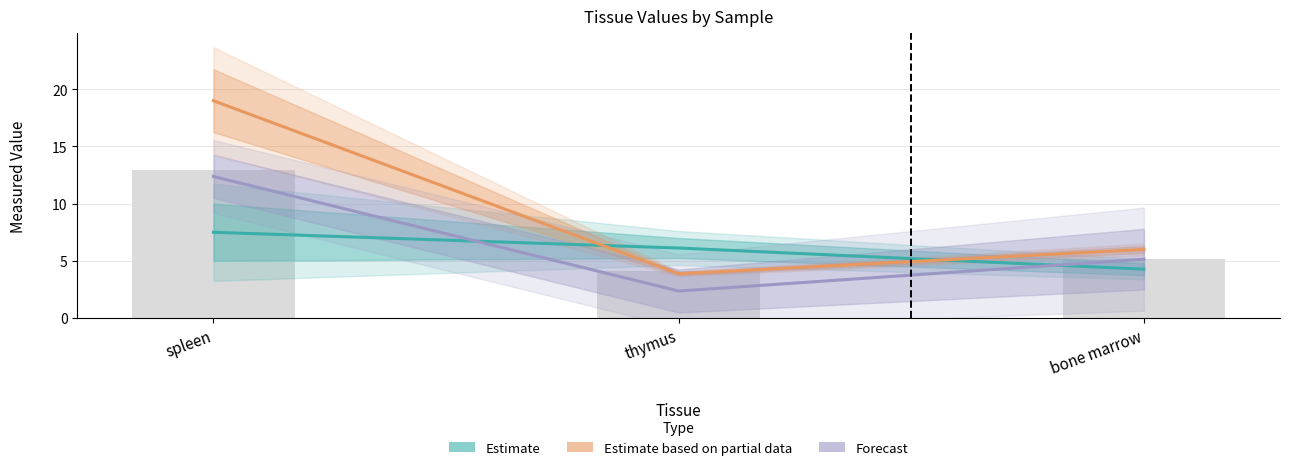

The value of Estimate based on partial data at spleen is 19.0. True or false?

True